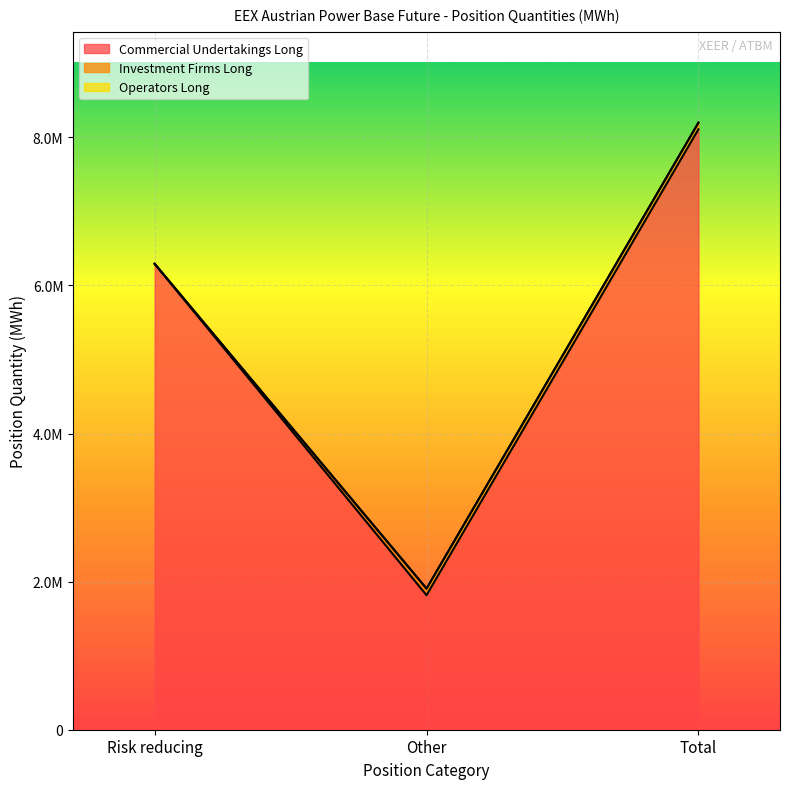

How many values in the Commercial Undertakings Long series are below 6292395?

1